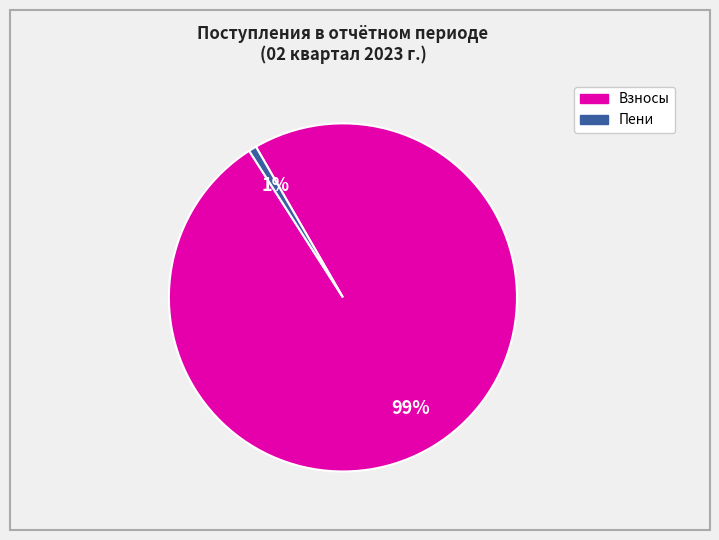

To the nearest percent, what is the average slice percentage?

50%